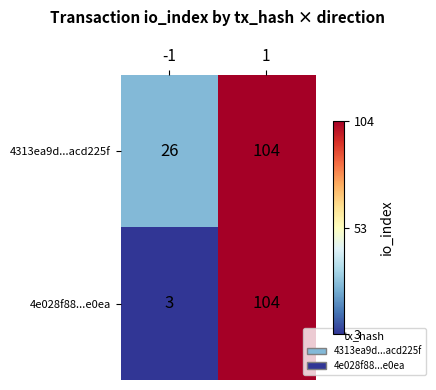

What is the maximum value shown in the chart?

104